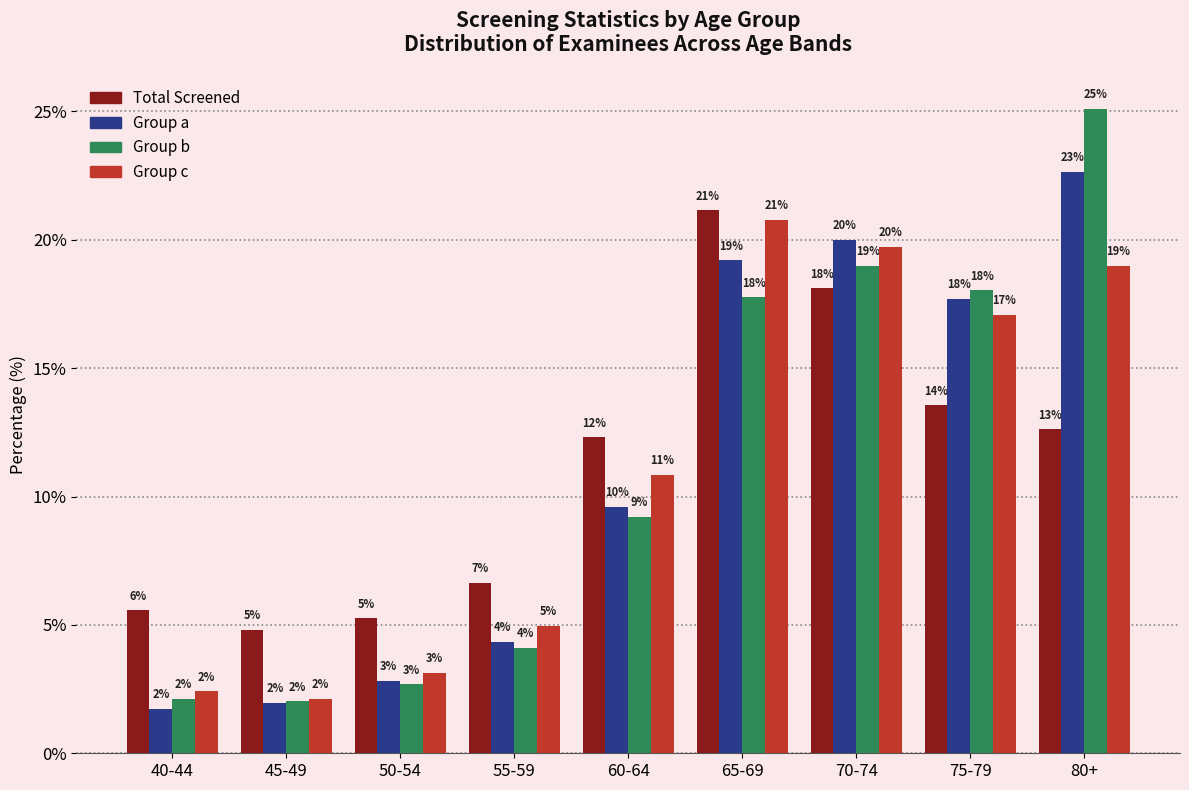

What is the total value across all series at 40-44?

11.8